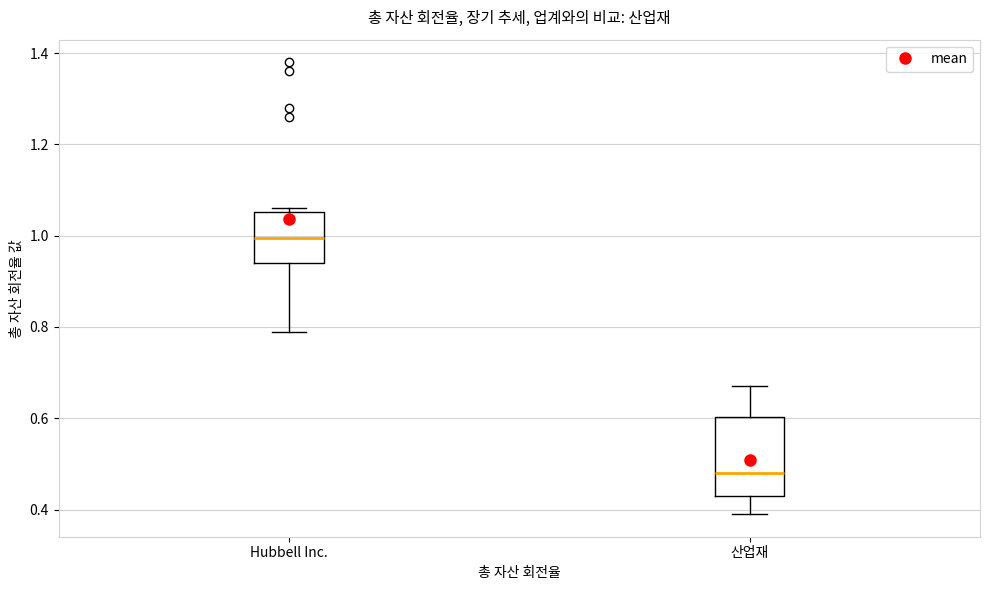

Where does the lower whisker of the box for 산업재 end on the y-axis? The values are not printed on the chart, so give them approximately, as read against the axis.

0.40